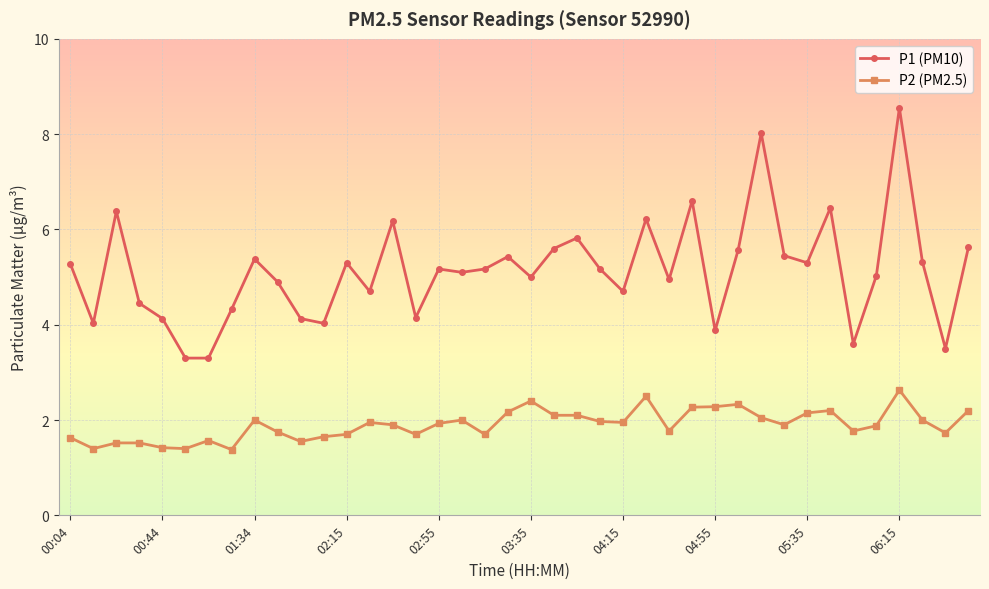

In P1 (PM10), how many points are higher than both neighbors (excluding endpoints)?

12